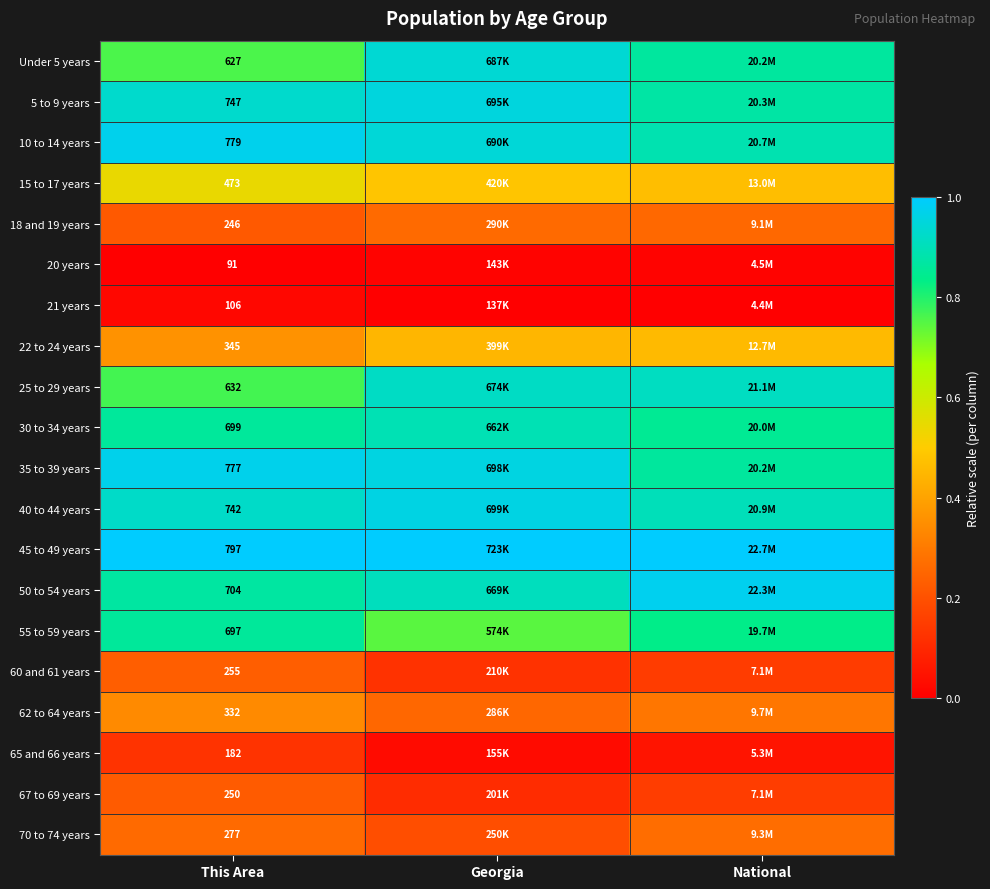

Is the value of 55 to 59 years at National greater than the value of 60 and 61 years at National?

Yes